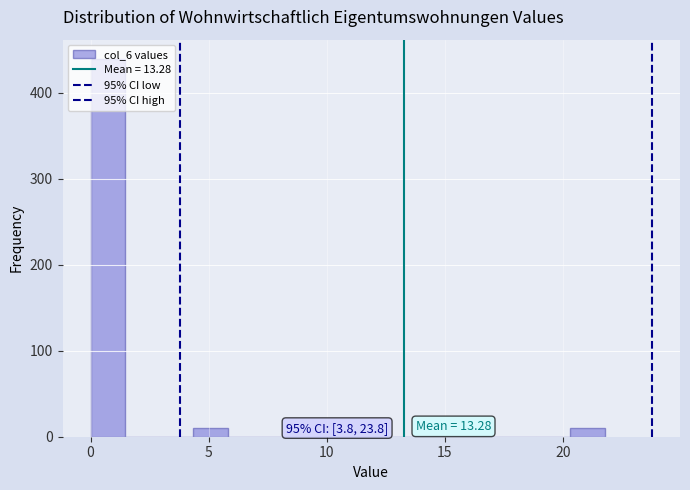

Around what value on the x-axis is the tallest bar? Give the approximate position of its centre, as read against the axis.

0.5